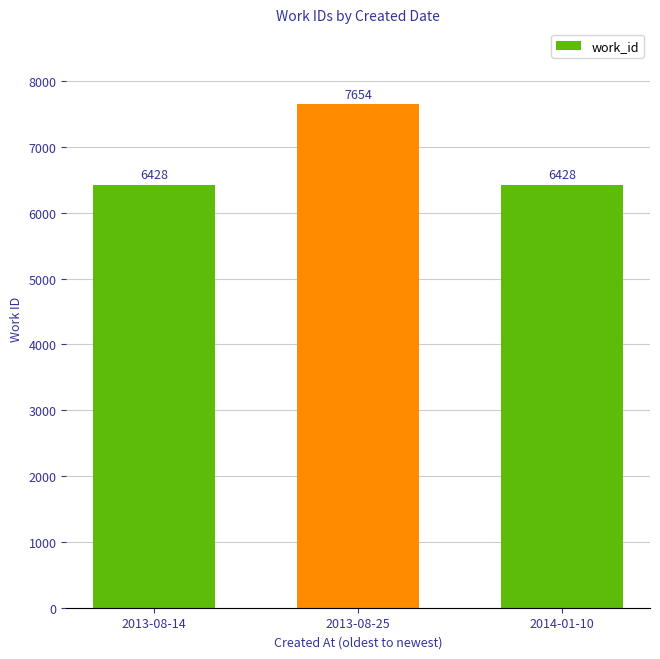

Between 2013-08-25 and 2014-01-10, which is larger?

2013-08-25